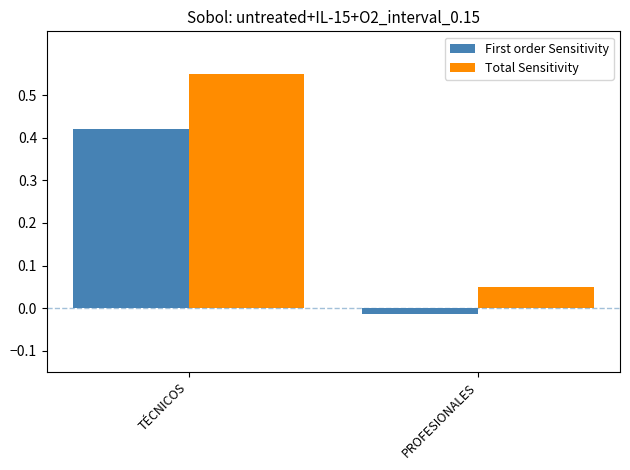

Which series has the widest spread of values?

Total Sensitivity